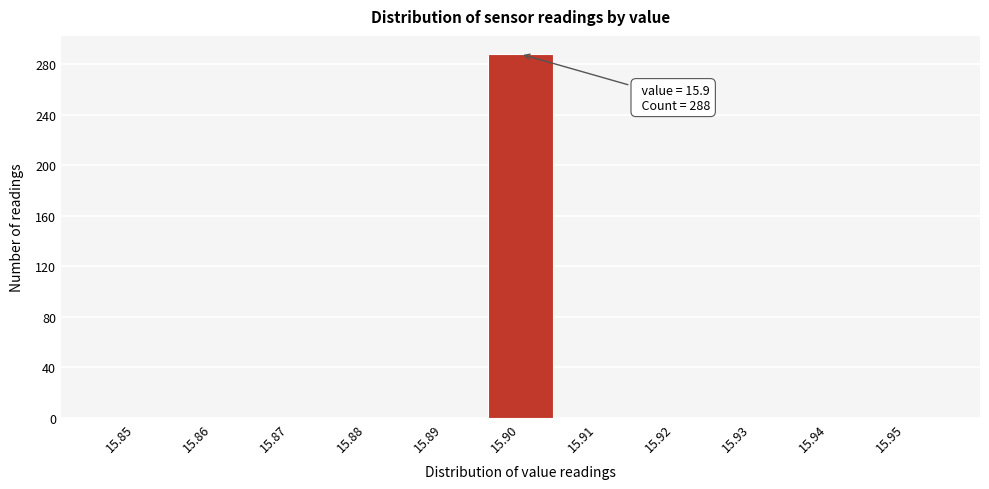

Reading left to right, list all the values displayed in this chart.

15.85=0	15.86=0	15.87=0	15.88=0	15.89=0	15.90=288	15.91=0	15.92=0	15.93=0	15.94=0	15.95=0